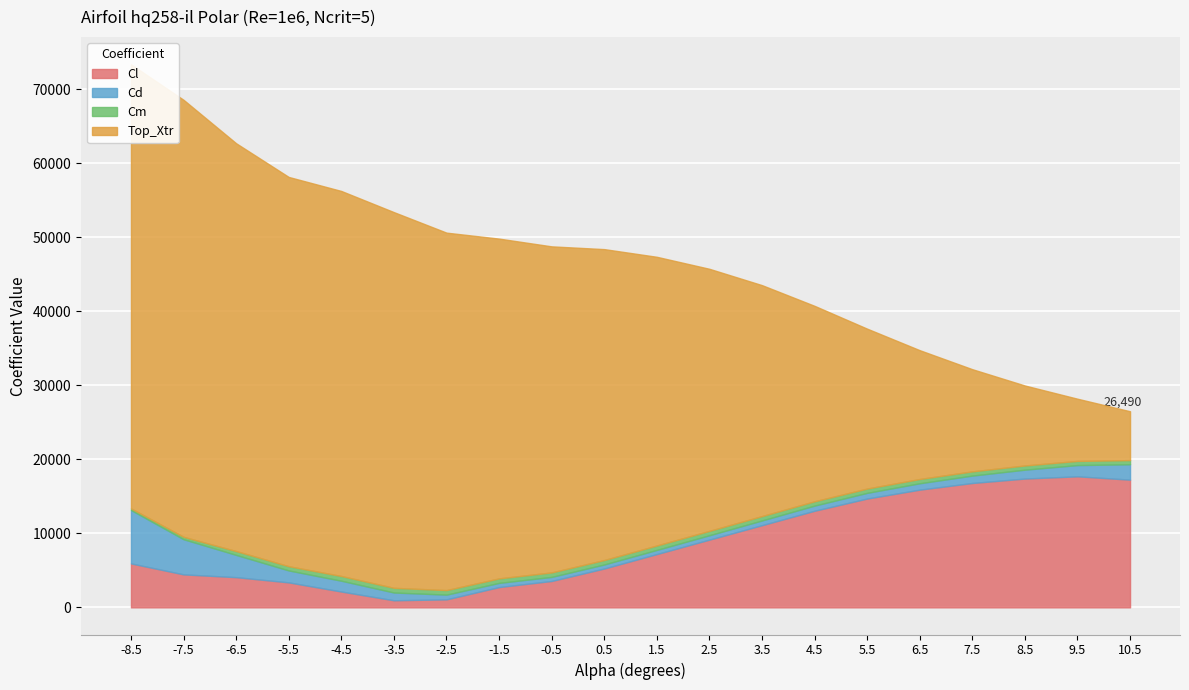

What is the difference between the maximum and second lowest values in the Cd series?

0.1